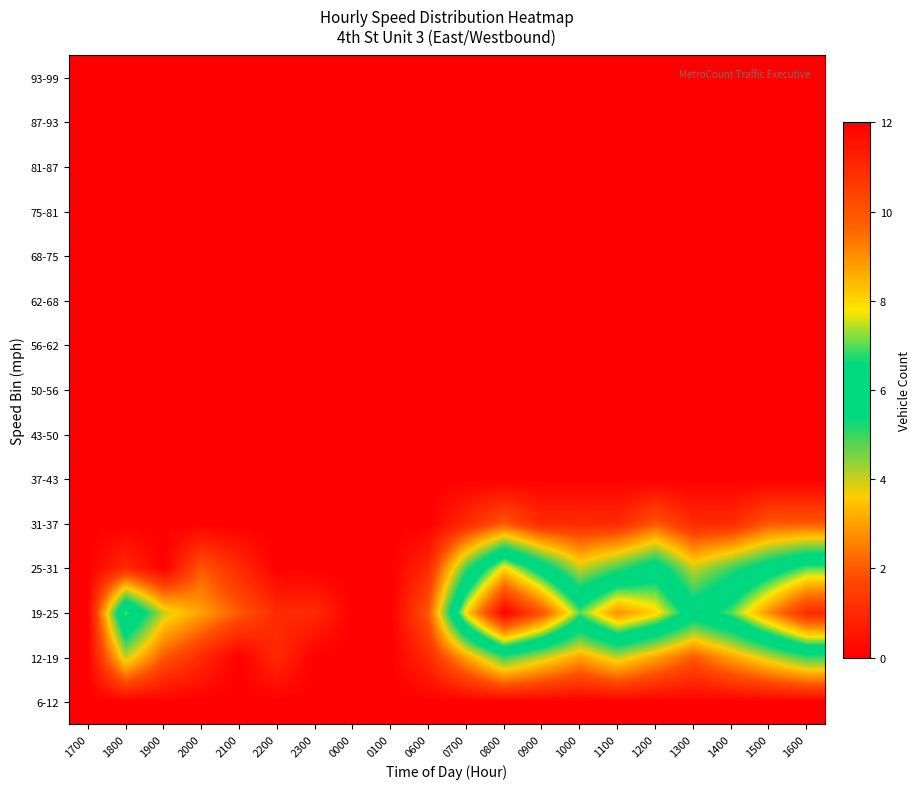

Reading left to right, transcribe all the data shown in this chart.

6-12: 1700=0	1800=0	1900=0	2000=0	2100=0	2200=0	2300=0	0000=0	0100=0	0600=0	0700=0	0800=0	0900=0	1000=0	1100=0	1200=0	1300=0	1400=0	1500=0	1600=0
12-19: 1700=0	1800=4	1900=2	2000=1	2100=0	2200=1	2300=0	0000=0	0100=0	0600=1	0700=3	0800=5	0900=4	1000=3	1100=4	1200=3	1300=2	1400=3	1500=4	1600=5
19-25: 1700=0	1800=7	1900=4	2000=3	2100=2	2200=1	2300=1	0000=0	0100=0	0600=2	0700=8	0800=12	0900=10	1000=7	1100=9	1200=8	1300=6	1400=7	1500=9	1600=11
25-31: 1700=0	1800=1	1900=0	2000=2	2100=1	2200=0	2300=0	0000=0	0100=0	0600=1	0700=5	0800=8	0900=6	1000=4	1100=5	1200=6	1300=4	1400=5	1500=6	1600=7
31-37: 1700=0	1800=0	1900=0	2000=0	2100=0	2200=0	2300=0	0000=0	0100=0	0600=0	0700=1	0800=2	0900=1	1000=1	1100=1	1200=2	1300=1	1400=1	1500=2	1600=2
37-43: 1700=0	1800=0	1900=0	2000=0	2100=0	2200=0	2300=0	0000=0	0100=0	0600=0	0700=0	0800=0	0900=0	1000=0	1100=0	1200=0	1300=0	1400=0	1500=0	1600=0
43-50: 1700=0	1800=0	1900=0	2000=0	2100=0	2200=0	2300=0	0000=0	0100=0	0600=0	0700=0	0800=0	0900=0	1000=0	1100=0	1200=0	1300=0	1400=0	1500=0	1600=0
50-56: 1700=0	1800=0	1900=0	2000=0	2100=0	2200=0	2300=0	0000=0	0100=0	0600=0	0700=0	0800=0	0900=0	1000=0	1100=0	1200=0	1300=0	1400=0	1500=0	1600=0
56-62: 1700=0	1800=0	1900=0	2000=0	2100=0	2200=0	2300=0	0000=0	0100=0	0600=0	0700=0	0800=0	0900=0	1000=0	1100=0	1200=0	1300=0	1400=0	1500=0	1600=0
62-68: 1700=0	1800=0	1900=0	2000=0	2100=0	2200=0	2300=0	0000=0	0100=0	0600=0	0700=0	0800=0	0900=0	1000=0	1100=0	1200=0	1300=0	1400=0	1500=0	1600=0
68-75: 1700=0	1800=0	1900=0	2000=0	2100=0	2200=0	2300=0	0000=0	0100=0	0600=0	0700=0	0800=0	0900=0	1000=0	1100=0	1200=0	1300=0	1400=0	1500=0	1600=0
75-81: 1700=0	1800=0	1900=0	2000=0	2100=0	2200=0	2300=0	0000=0	0100=0	0600=0	0700=0	0800=0	0900=0	1000=0	1100=0	1200=0	1300=0	1400=0	1500=0	1600=0
81-87: 1700=0	1800=0	1900=0	2000=0	2100=0	2200=0	2300=0	0000=0	0100=0	0600=0	0700=0	0800=0	0900=0	1000=0	1100=0	1200=0	1300=0	1400=0	1500=0	1600=0
87-93: 1700=0	1800=0	1900=0	2000=0	2100=0	2200=0	2300=0	0000=0	0100=0	0600=0	0700=0	0800=0	0900=0	1000=0	1100=0	1200=0	1300=0	1400=0	1500=0	1600=0
93-99: 1700=0	1800=0	1900=0	2000=0	2100=0	2200=0	2300=0	0000=0	0100=0	0600=0	0700=0	0800=0	0900=0	1000=0	1100=0	1200=0	1300=0	1400=0	1500=0	1600=0